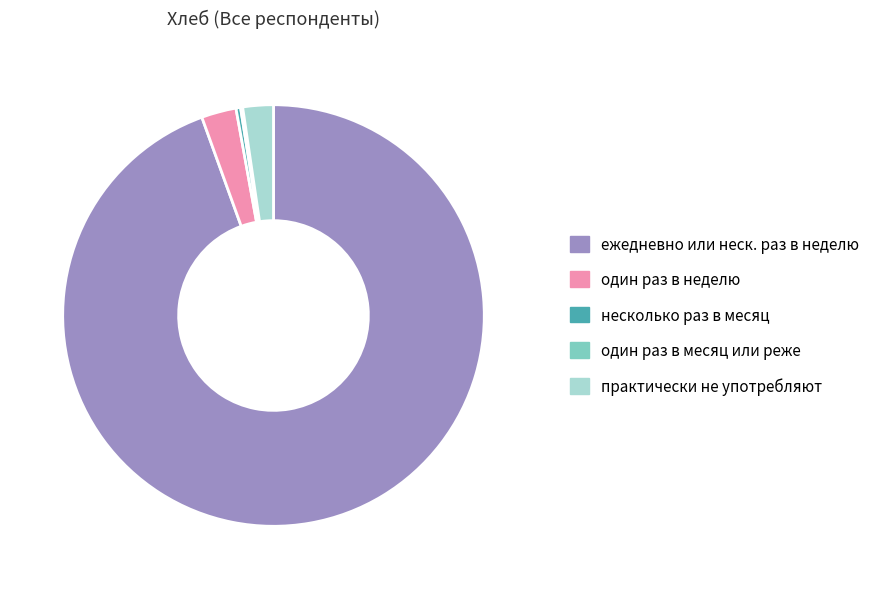

Is there any slice that represents more than half of the pie?

Yes